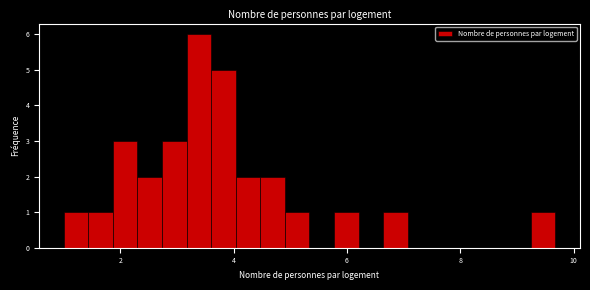

Read against the x-axis, roughly where is the centre of the tallest bar?

3.4